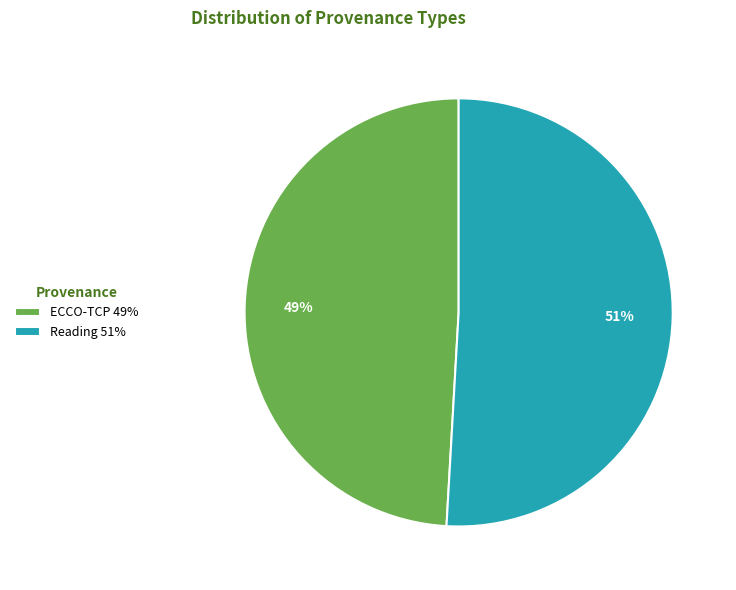

The ECCO-TCP slice represents 49% of the pie. True or false?

True